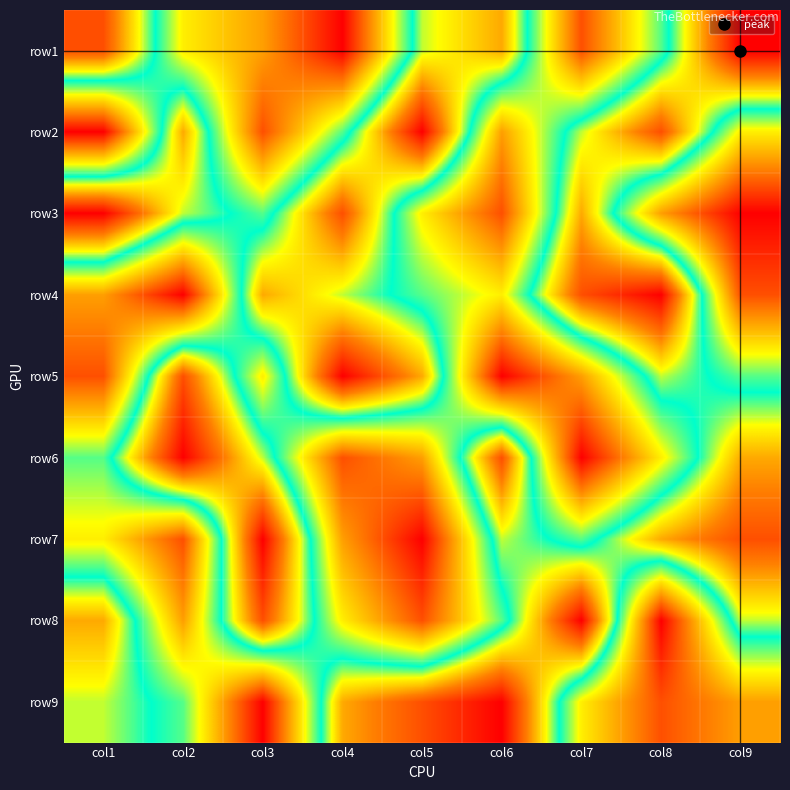

What is the total value across all series at col6?

45